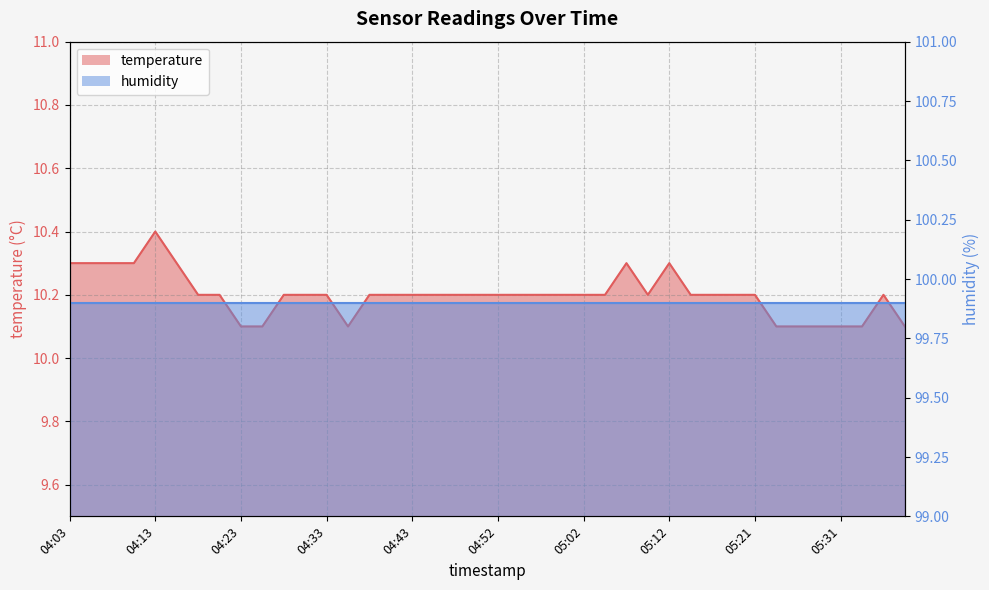

What is the change in value from 05:09 to 05:26?

-0.1